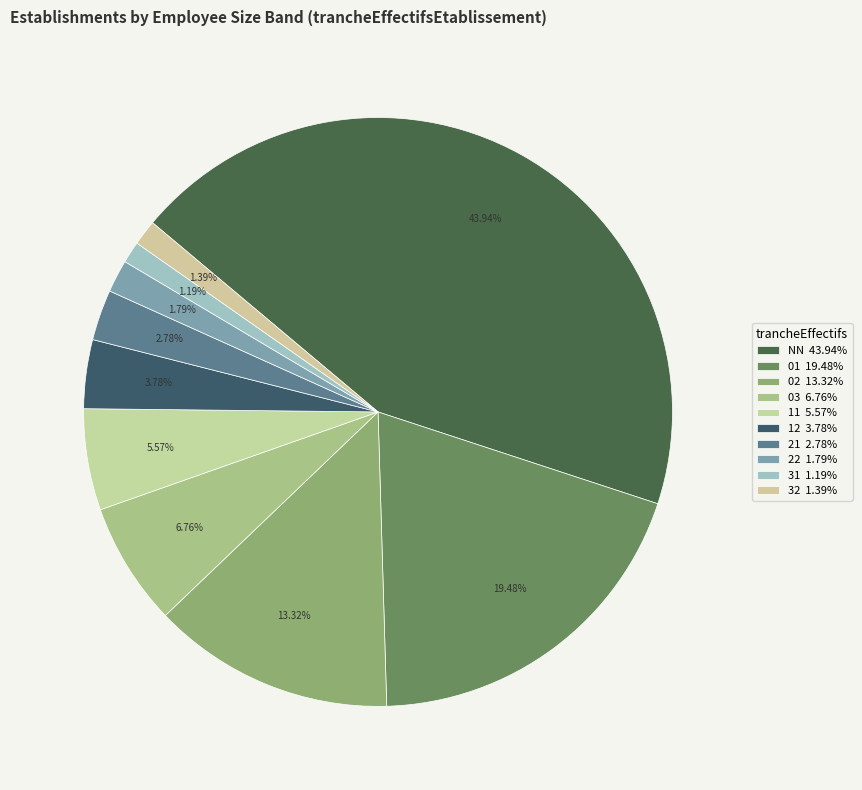

Count the number of slices in the pie.

10